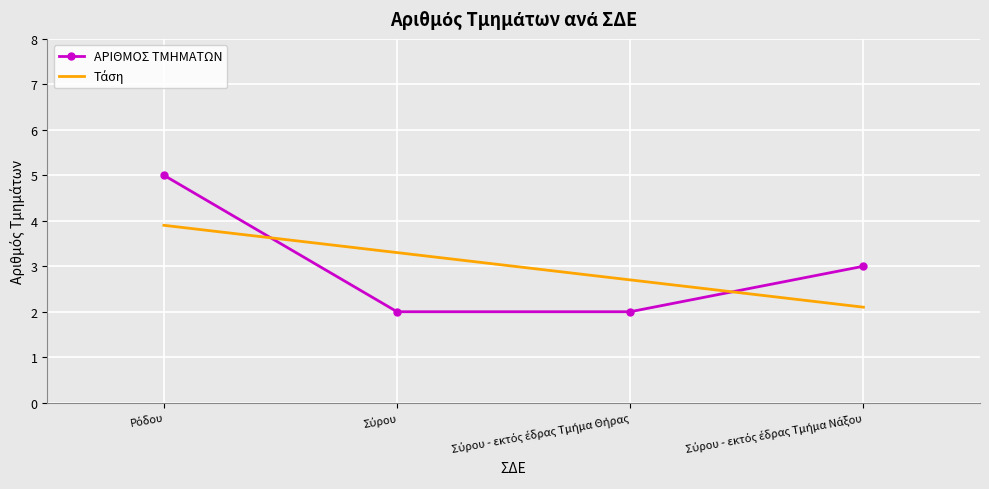

What is the value of the 1st point from the left?

5